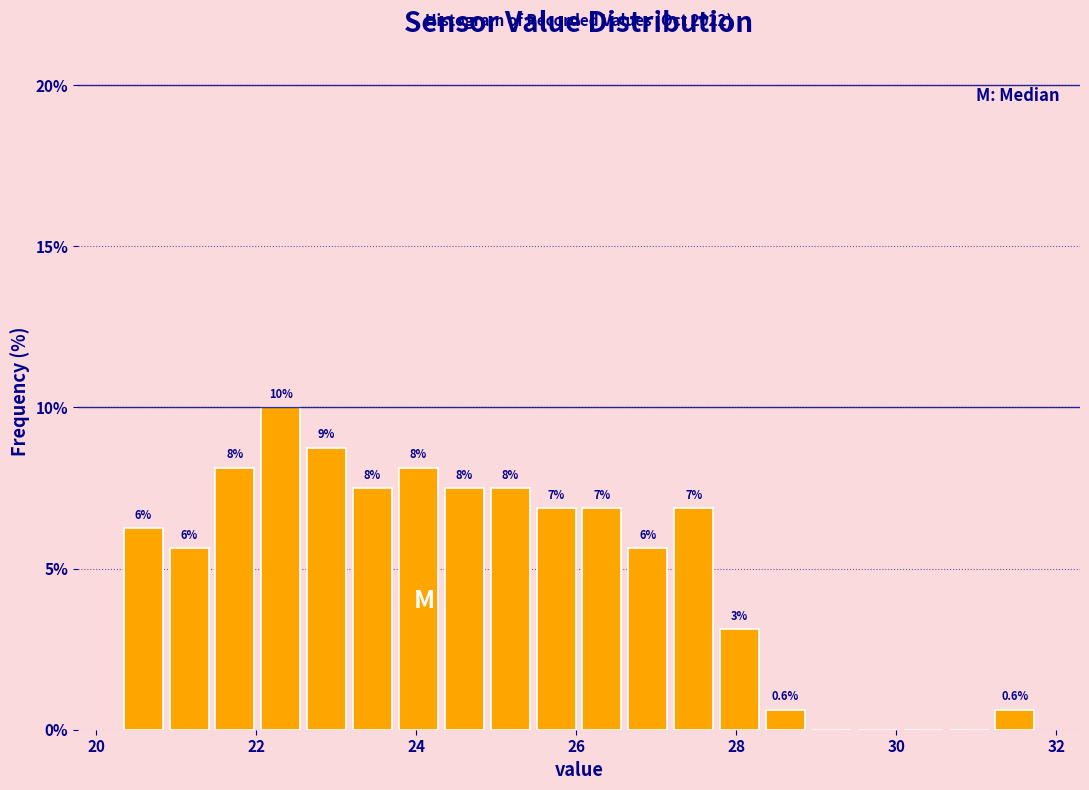

Read against the x-axis, roughly where is the centre of the tallest bar?

22.4